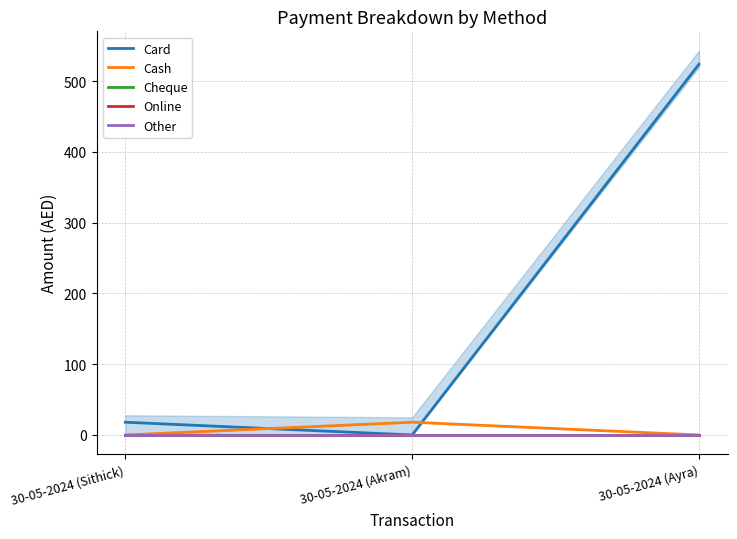

Is the value of Cheque at 30-05-2024 (Sithick) greater than the value of Other at 30-05-2024 (Ayra)?

No